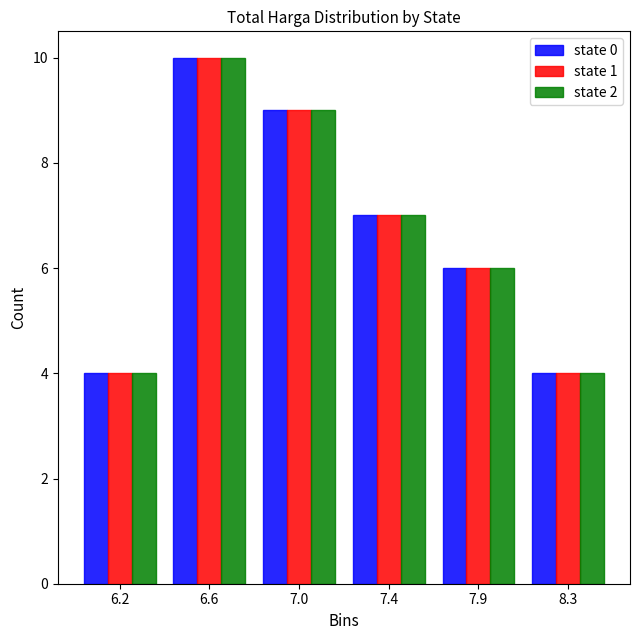

Reading left to right, extract all data points from this chart.

state 0: 6.2=4	6.6=10	7.0=9	7.4=7	7.9=6	8.3=4
state 1: 6.2=4	6.6=10	7.0=9	7.4=7	7.9=6	8.3=4
state 2: 6.2=4	6.6=10	7.0=9	7.4=7	7.9=6	8.3=4